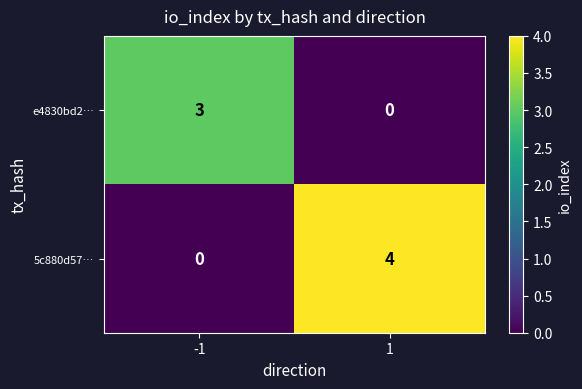

Which series changed the most between -1 and 1?

5c880d57…